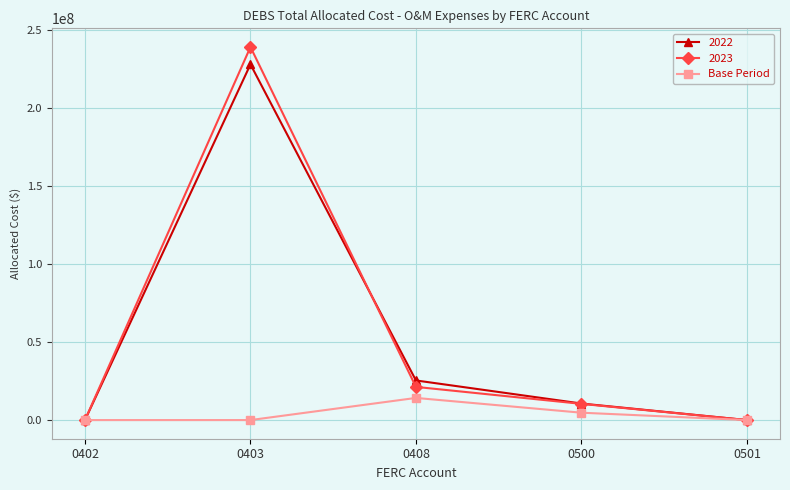

What is the value of the Base Period point at the 3rd from the left?

14194053.8